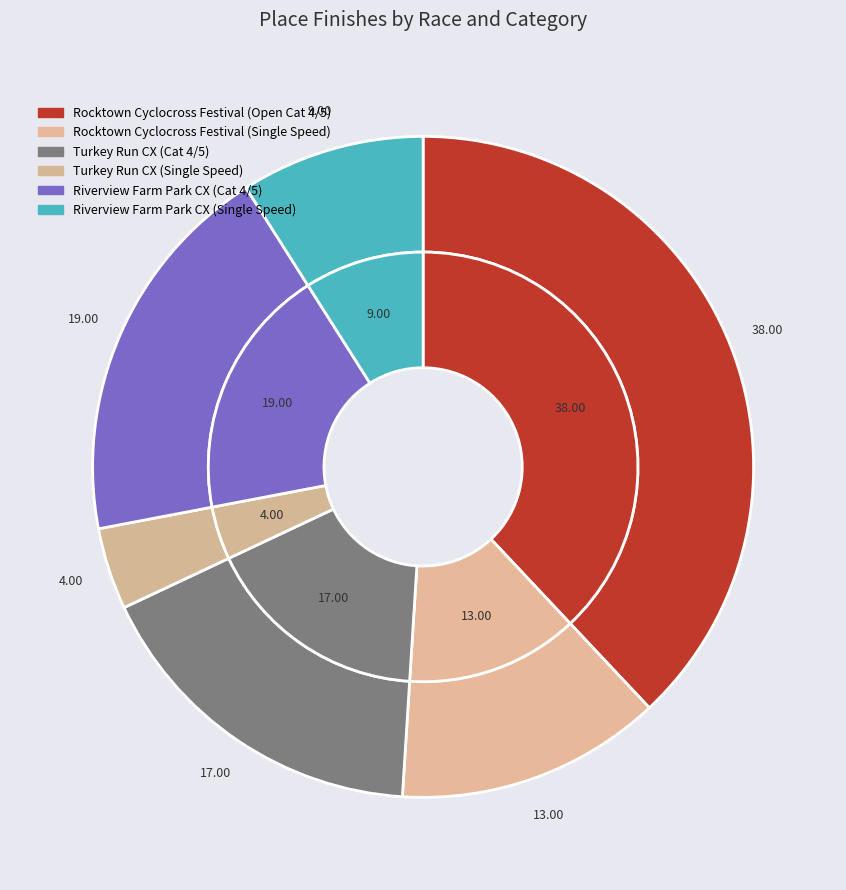

To the nearest percent, what is the average slice percentage?

17%